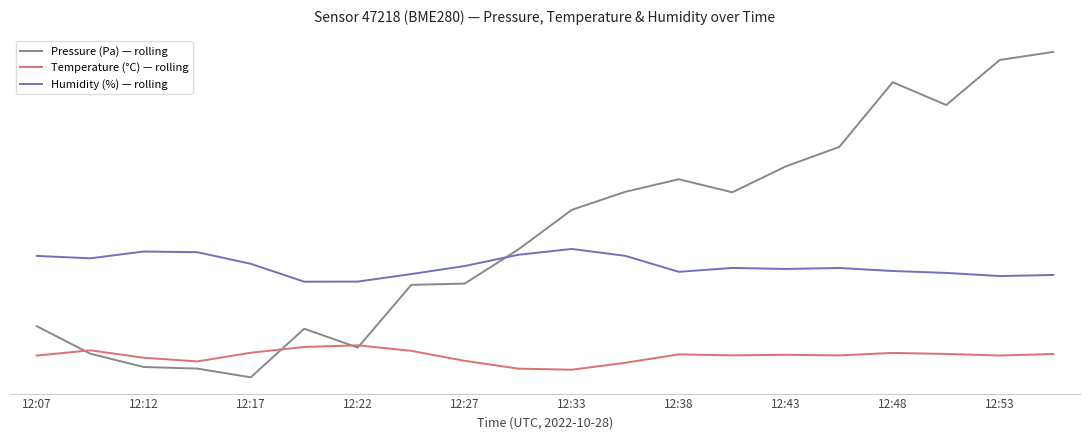

Is this an area chart (filled region under the line)?

No